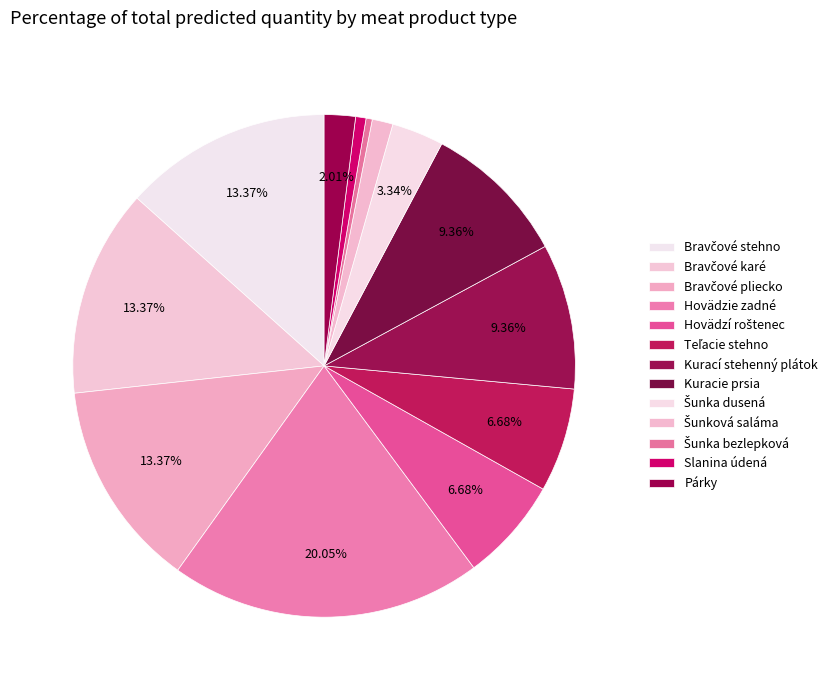

How many segments does this pie chart have?

13